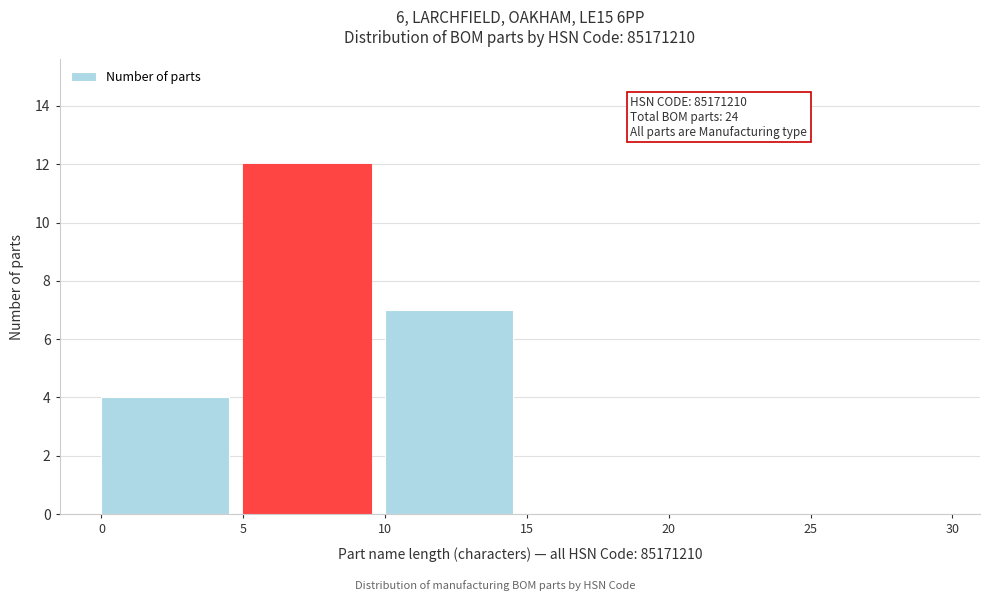

Over which range of the x-axis is the bar tallest?

5 to 10